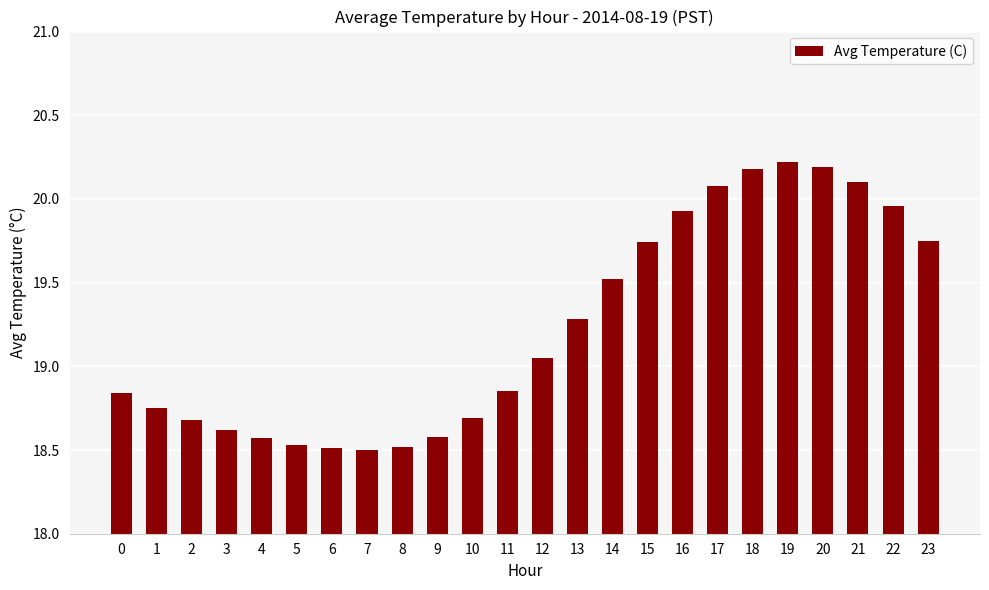

What is the difference between the maximum and minimum values?

1.7